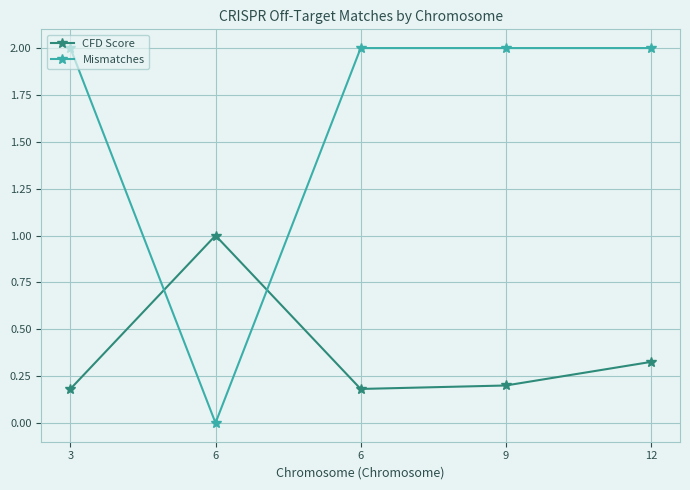

Which has a higher value, 3 or 6?

3